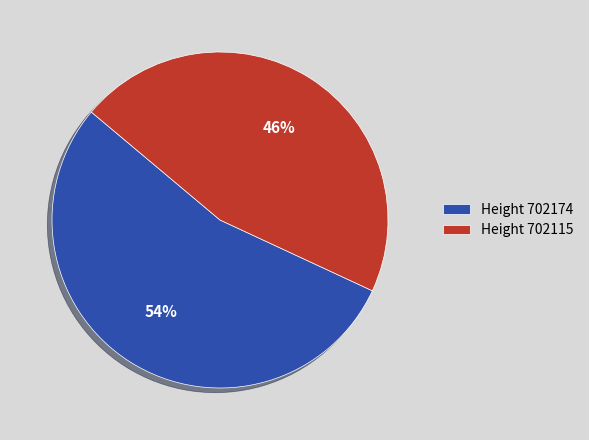

How many slices are in this pie chart?

2